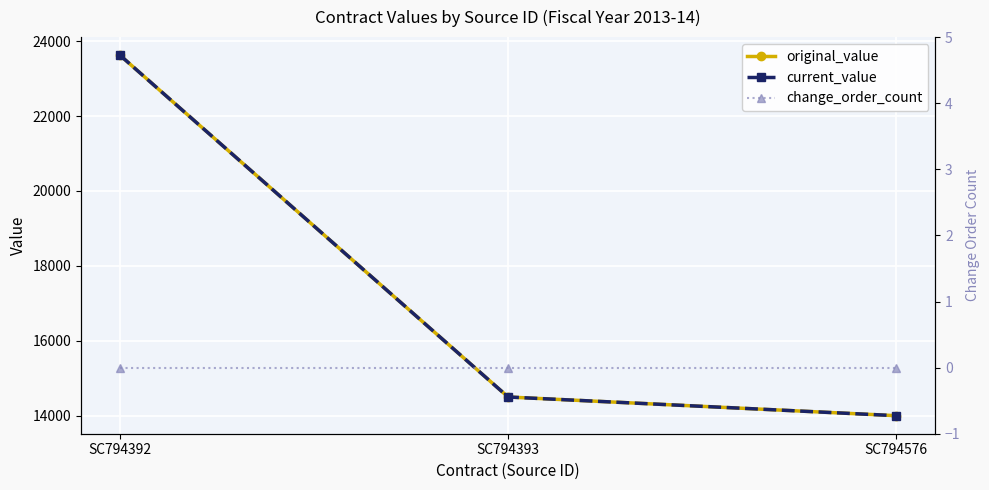

At which label is change_order_count closest to 0?

SC794392